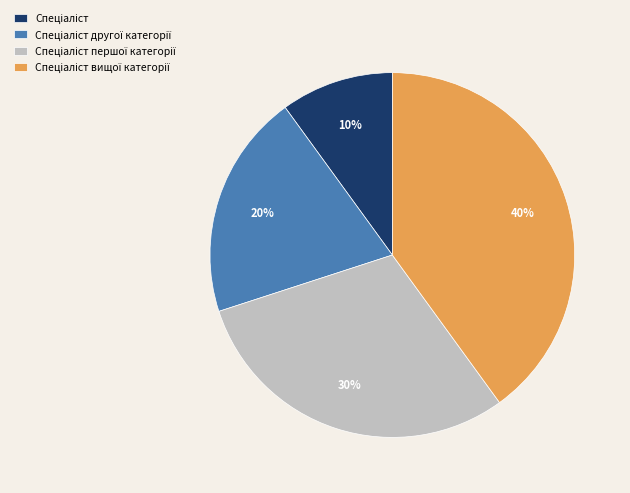

Does any single category account for the majority?

No